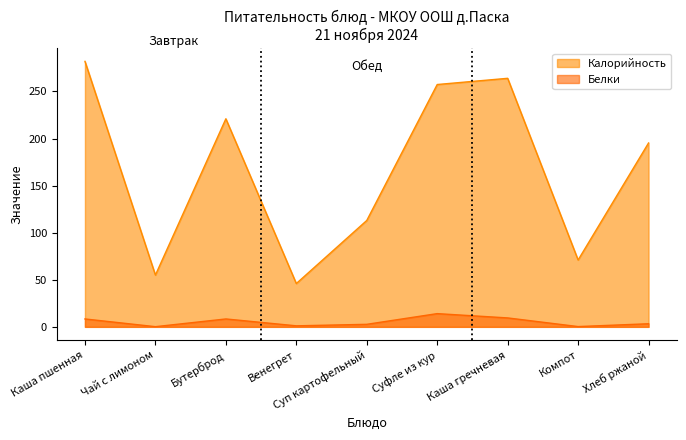

What is the value of the Калорийность point at the 4th from the left?

46.0